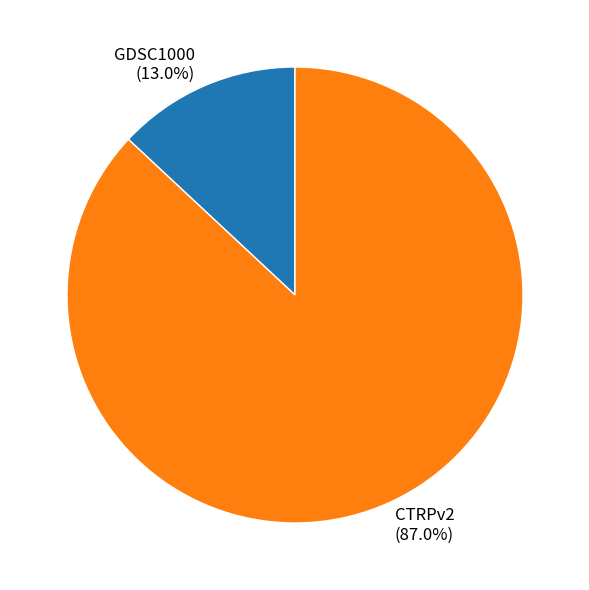

Rank the categories by value from lowest to highest.

GDSC1000, CTRPv2